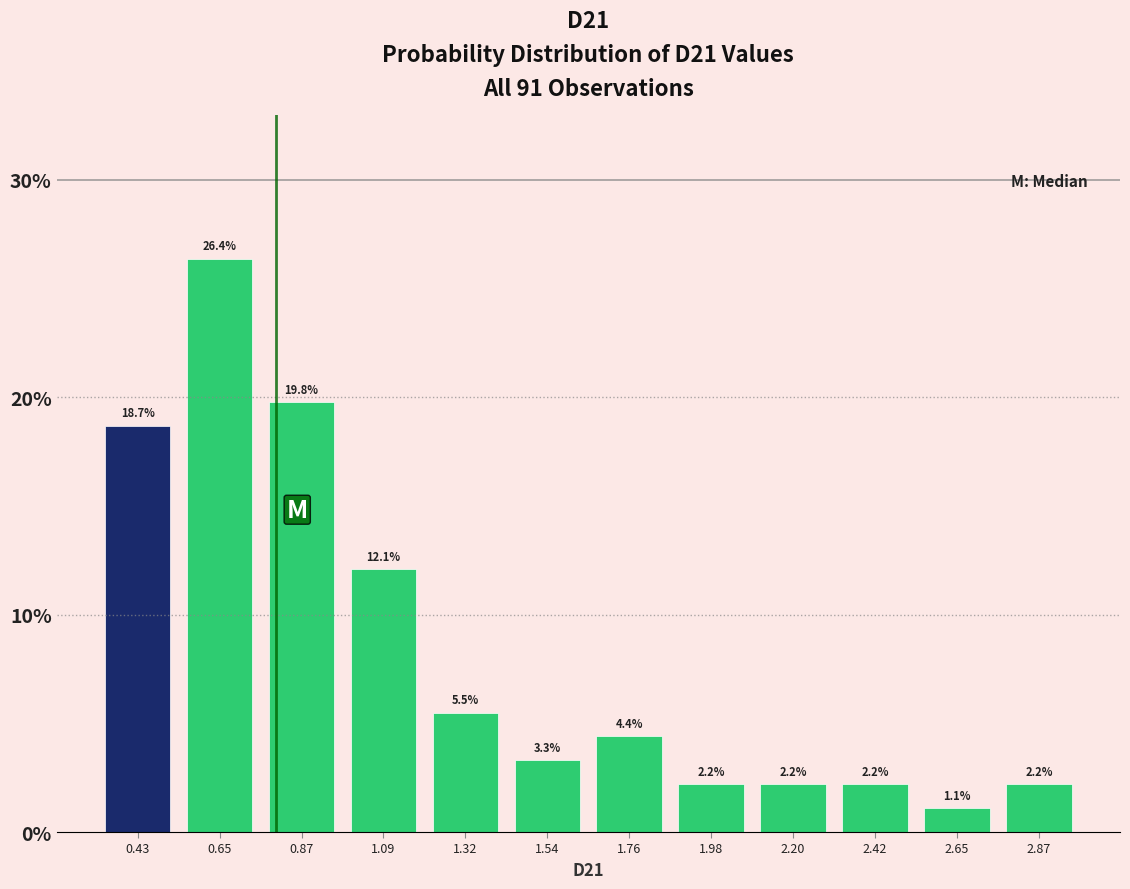

Reading left to right, what are all the values shown in this chart?

18.7	26.4	19.8	12.1	5.5	3.3	4.4	2.2	2.2	2.2	1.1	2.2